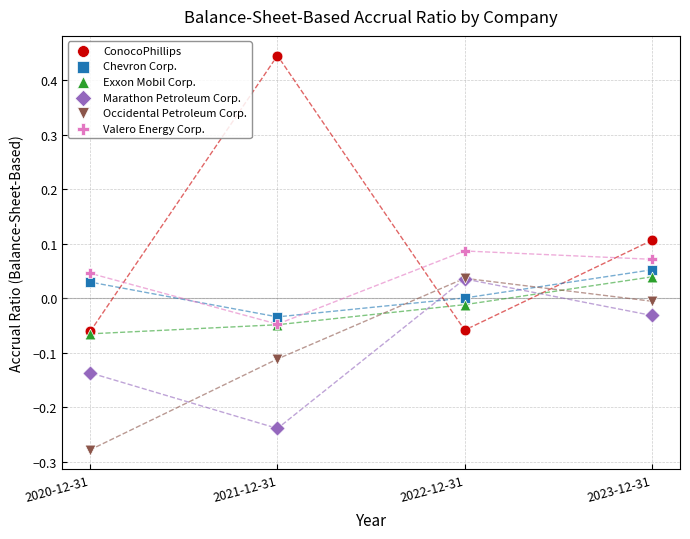

Which series contains the highest Y value?

ConocoPhillips